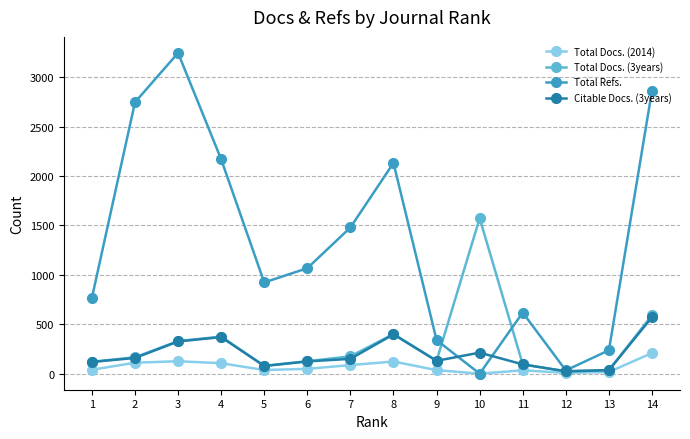

True or false: Total Refs. has more than 0 points higher than both neighbors.

True